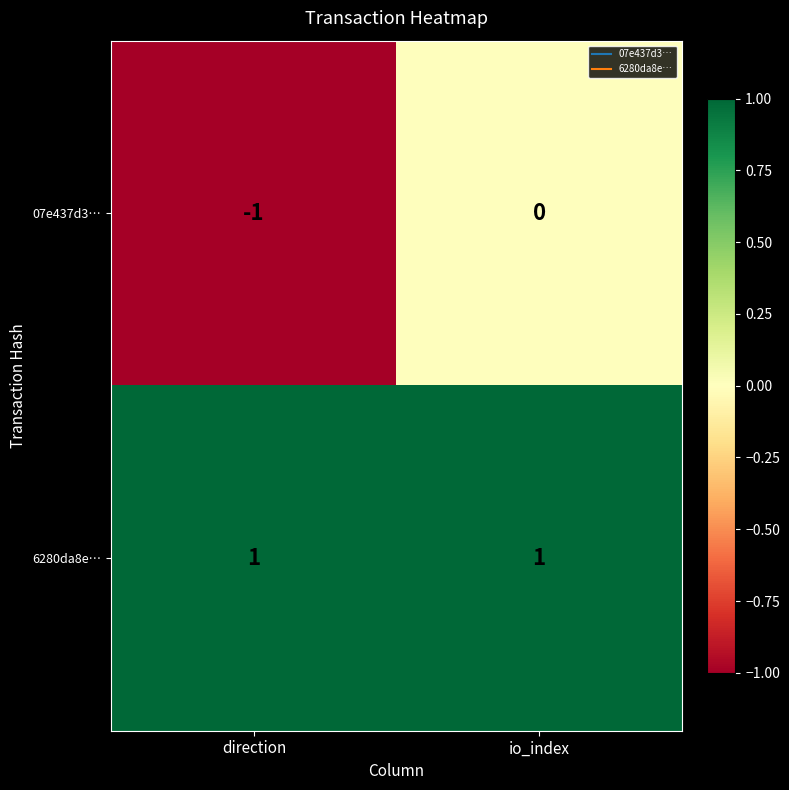

At io_index, list the series in order from smallest to largest.

07e437d3…, 6280da8e…